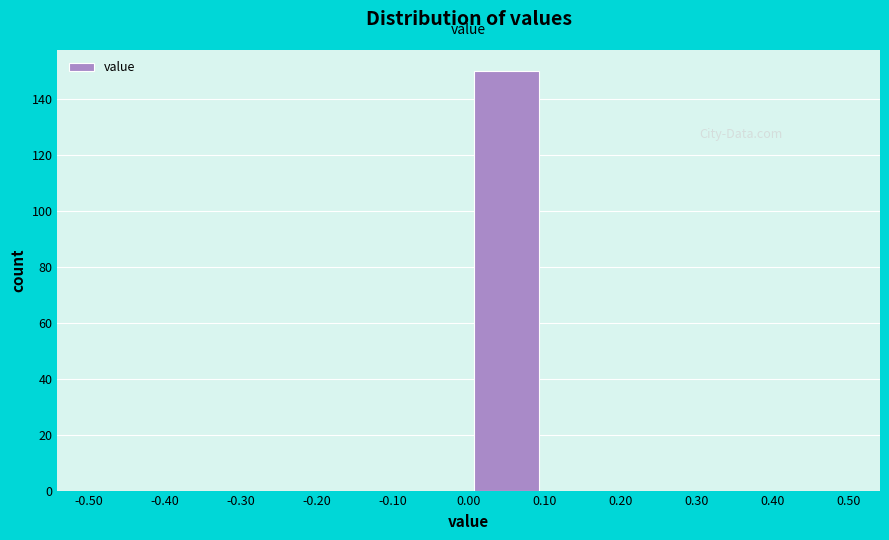

What is the height of the bar covering 0.00 to 0.10 on the x-axis? The values are not printed on the chart, so give them approximately, as read against the axis.

150